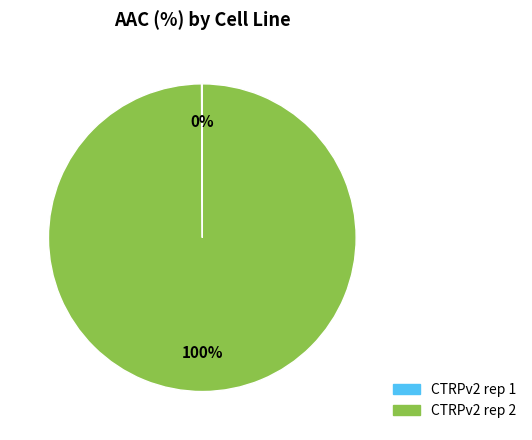

Which slice is the largest?

CTRPv2 rep 2